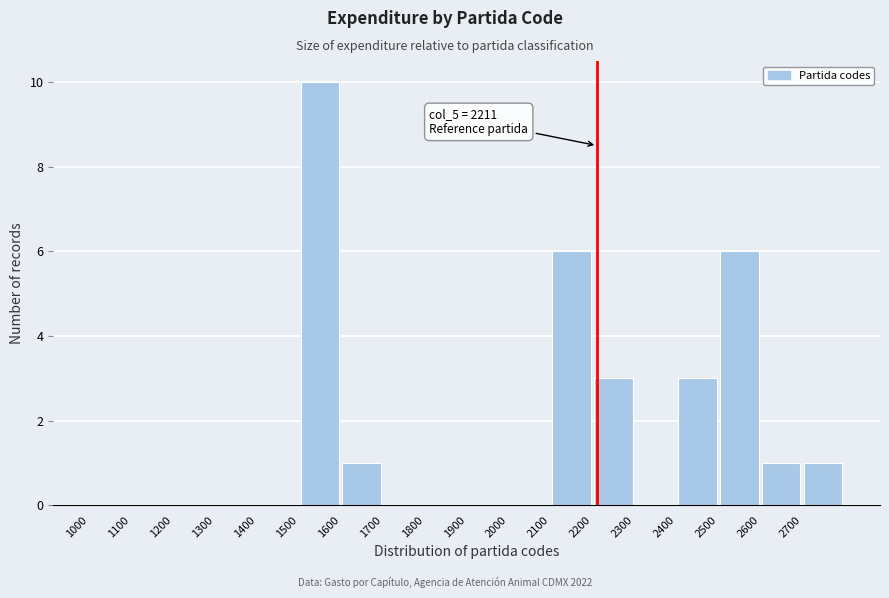

Which range on the x-axis has the tallest bar?

1500 to 1600